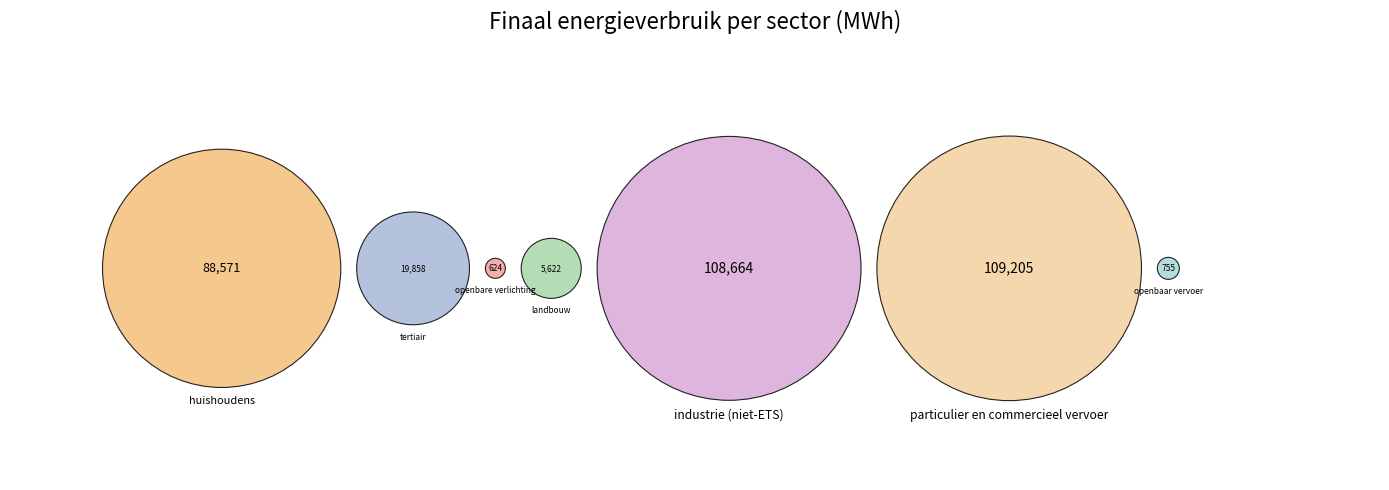

How many slices are in this pie chart?

7